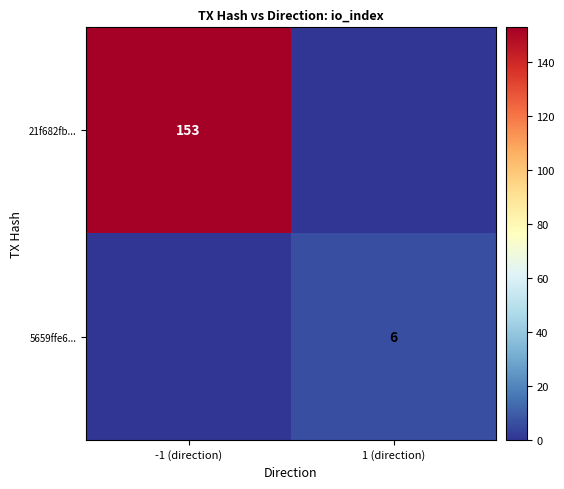

The value of 21f682fb... at -1 (direction) is 240. True or false?

False